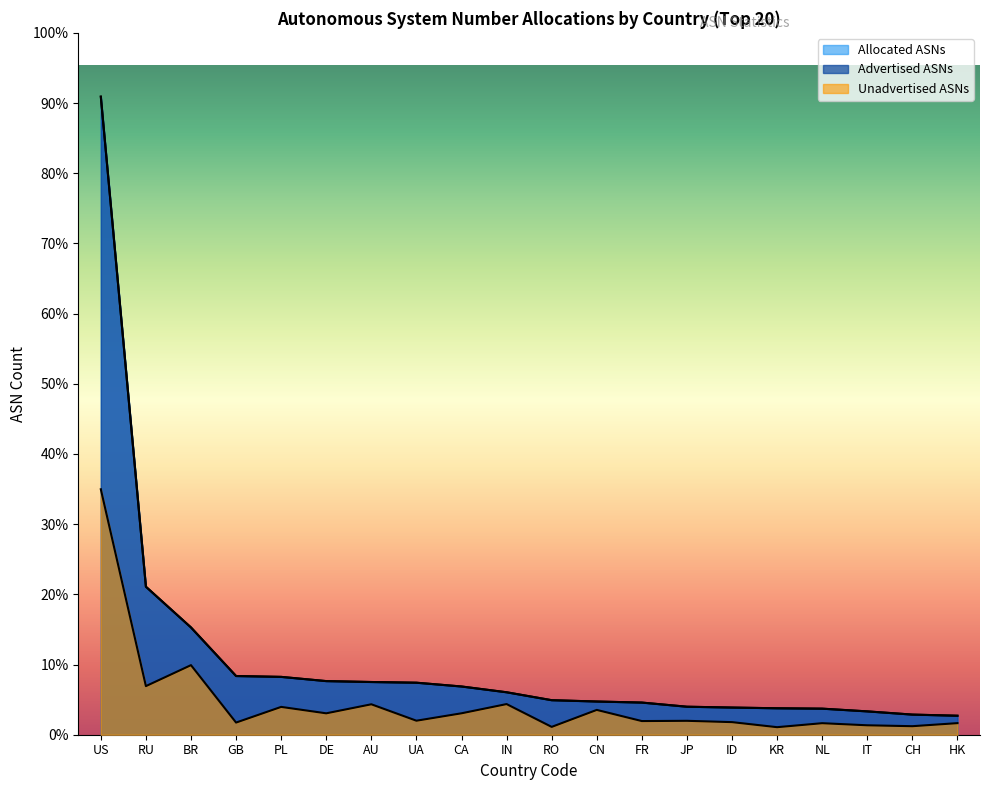

At how many categories does at least one series exceed 6742?

1